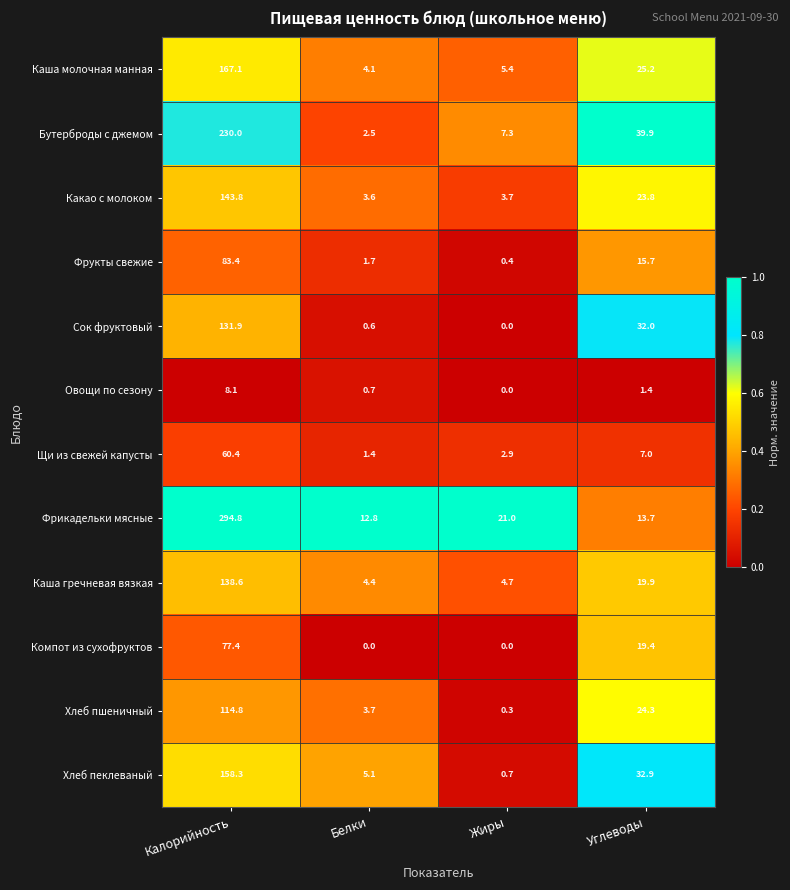

Which series has the largest total across all categories?

Фрикадельки мясные